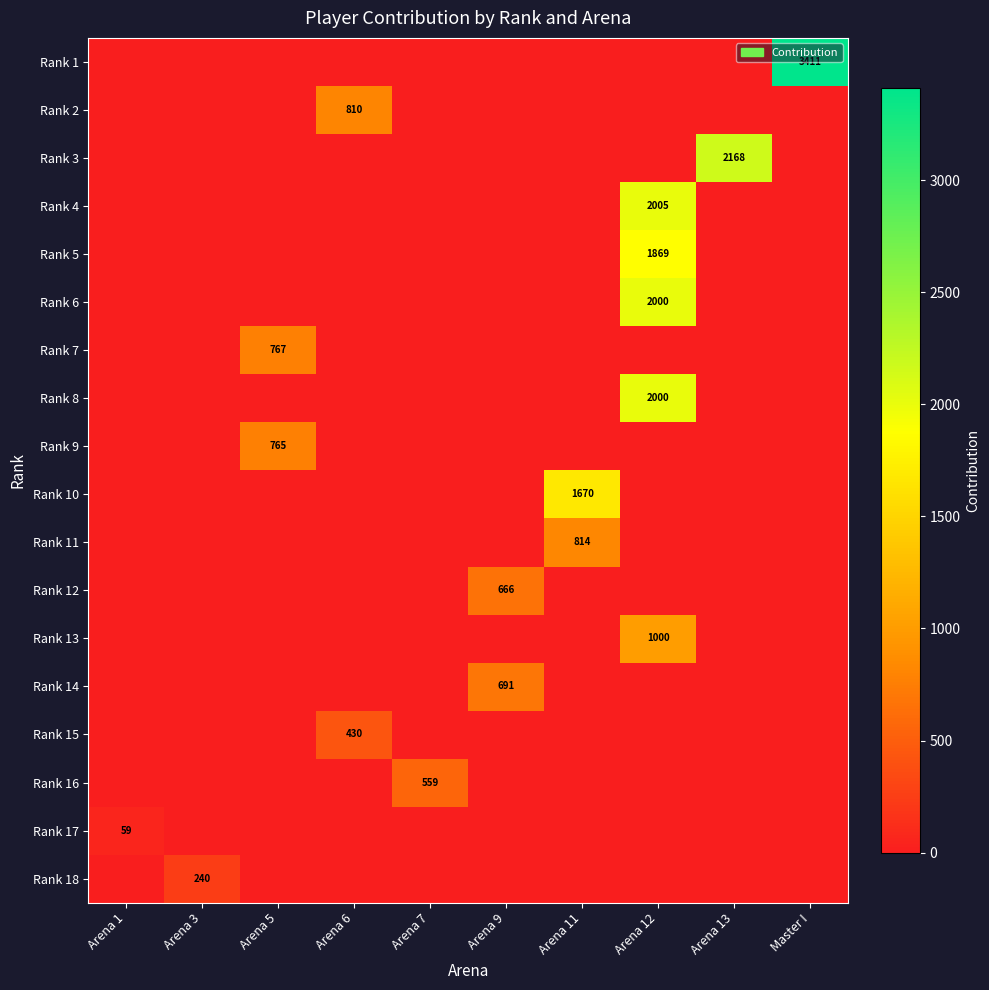

Is the value of Rank 9 at Arena 9 greater than the value of Rank 8 at Arena 3?

No